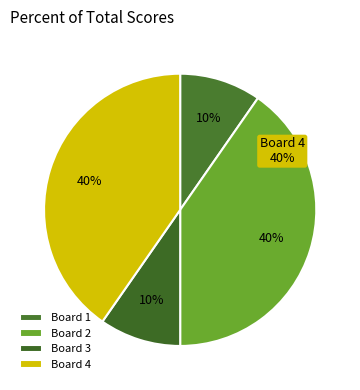

True or false: Board 4 accounts for 40% of the total.

True